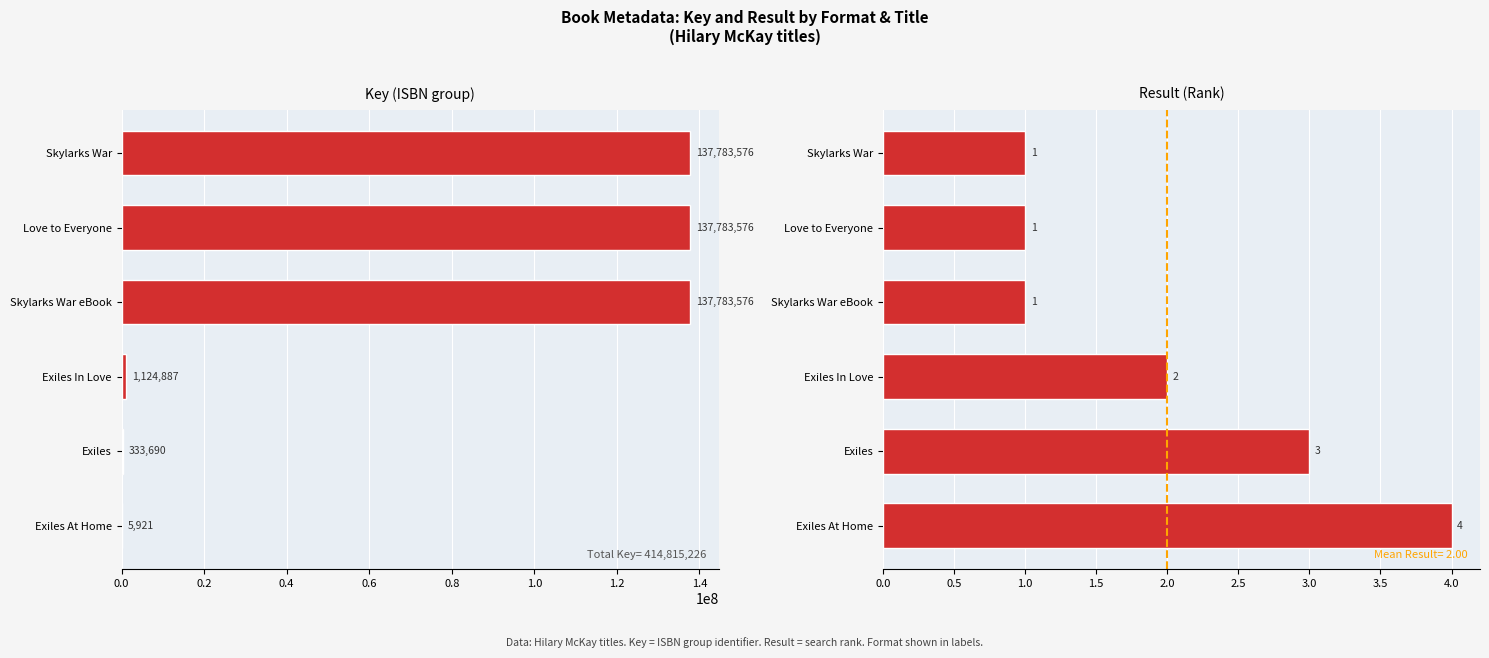

Does the chart contain any negative values?

No